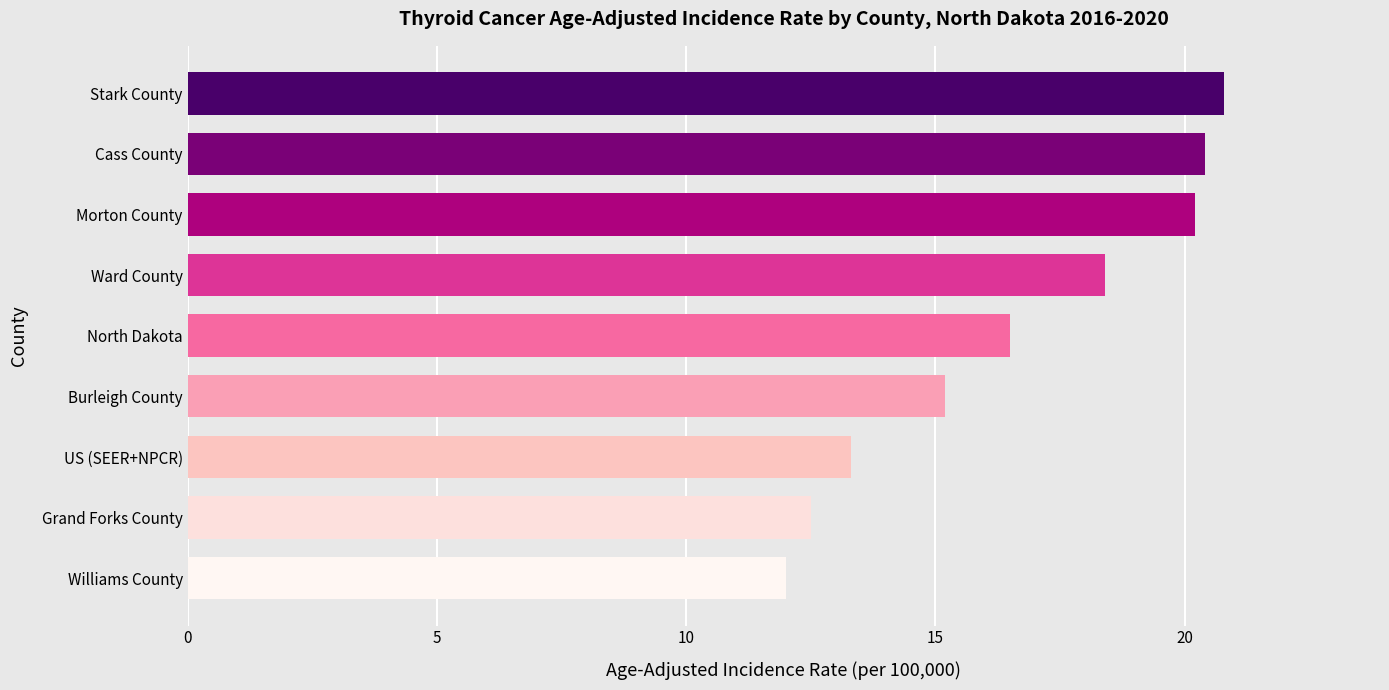

Reading top to bottom, what are all the values shown in this chart?

20.8	20.4	20.2	18.4	16.5	15.2	13.3	12.5	12.0